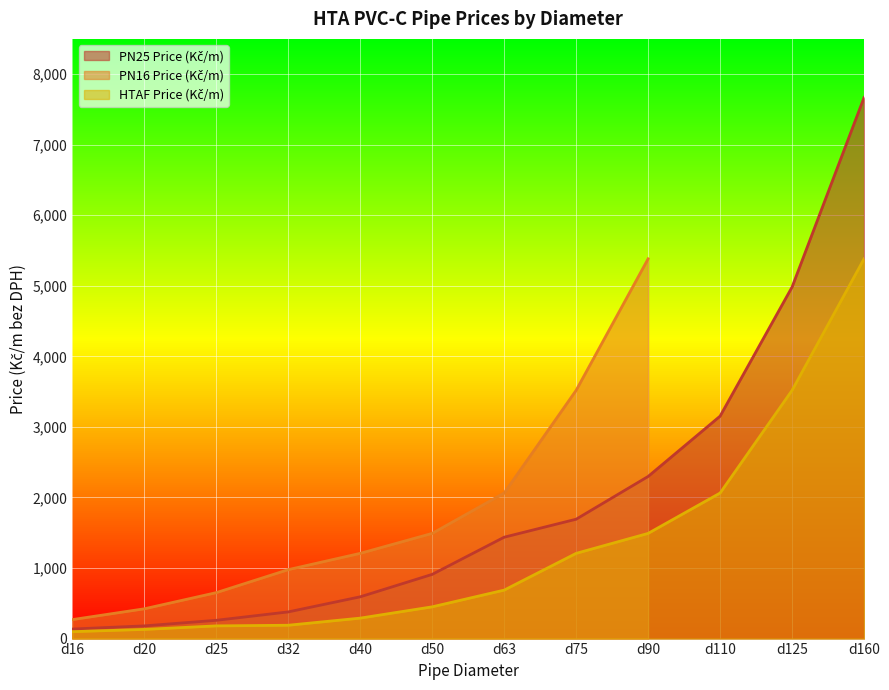

What is the difference between the PN25 Price (Kč/m) values at d25 and d20?

79